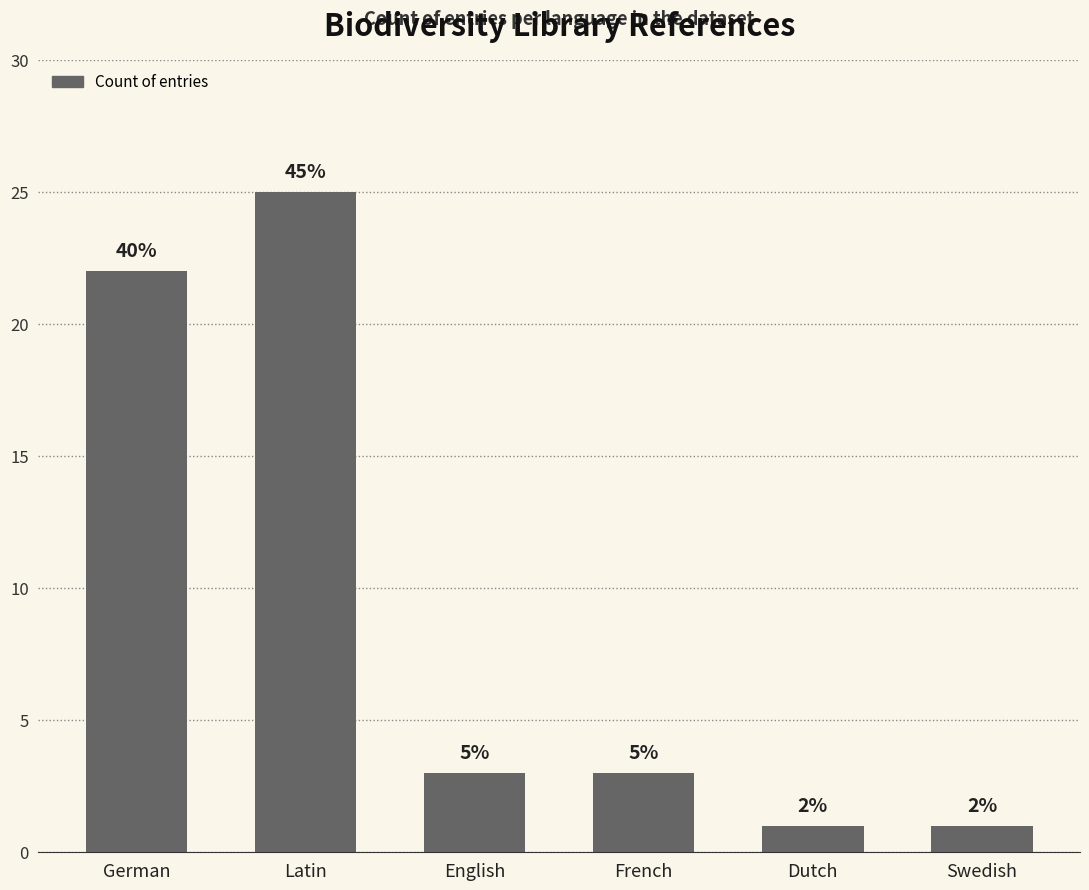

Reading left to right, what are all the values shown in this chart?

22	25	3	3	1	1